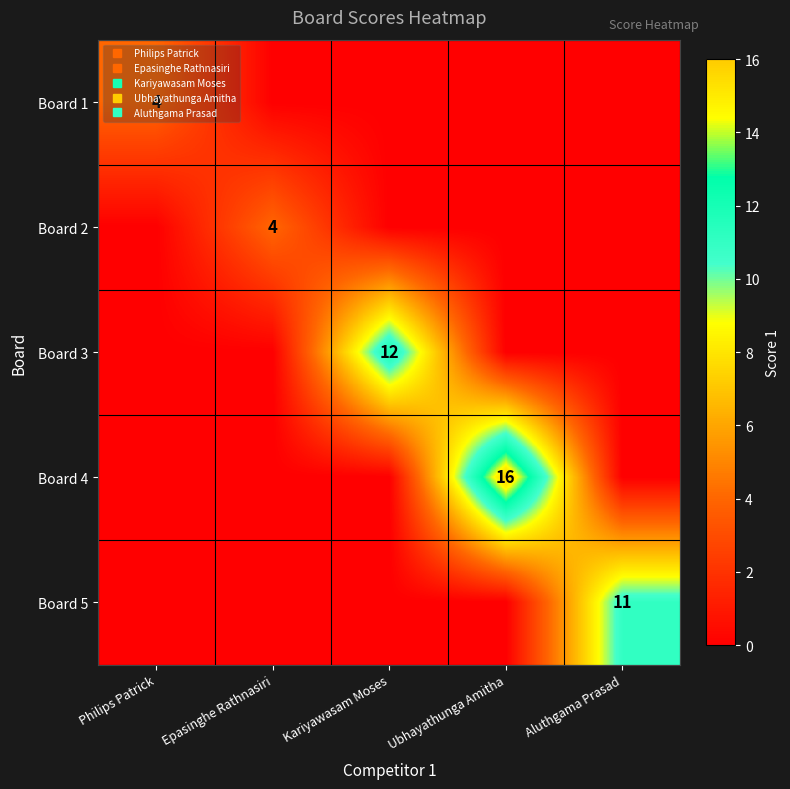

List the labels in order of Board 2 value, largest first.

Epasinghe Rathnasiri, Philips Patrick, Kariyawasam Moses, Ubhayathunga Amitha, Aluthgama Prasad